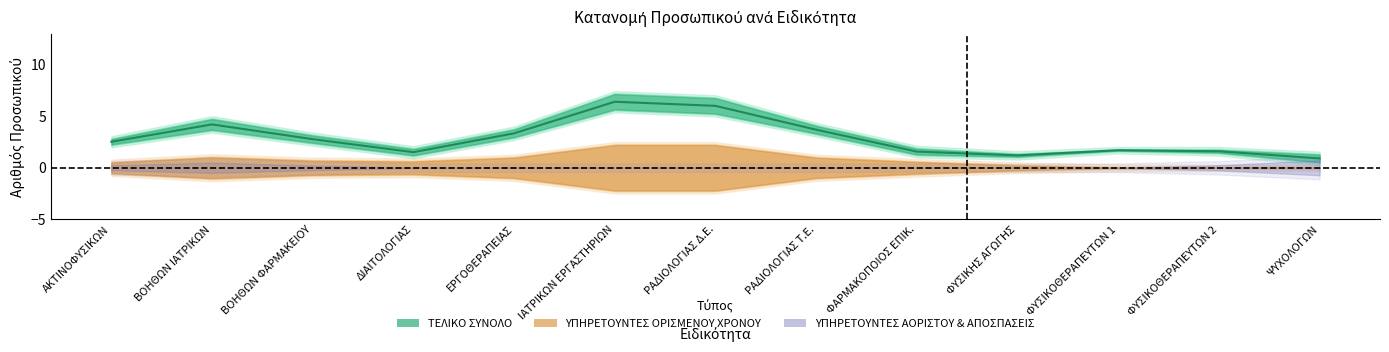

How many interior local valleys does the ΥΠΗΡΕΤΟΥΝΤΕΣ ΙΔΙΩΤΙΚΟΥ ΔΙΚΑΙΟΥ ΟΡΙΣΜΕΝΟΥ ΧΡΟΝΟΥ series have?

3